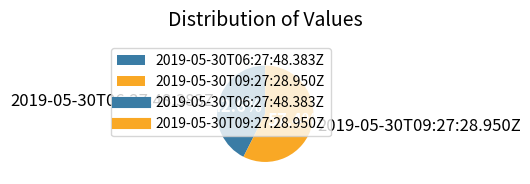

Is 2019-05-30T09:27:28.950Z the majority of the pie?

Yes